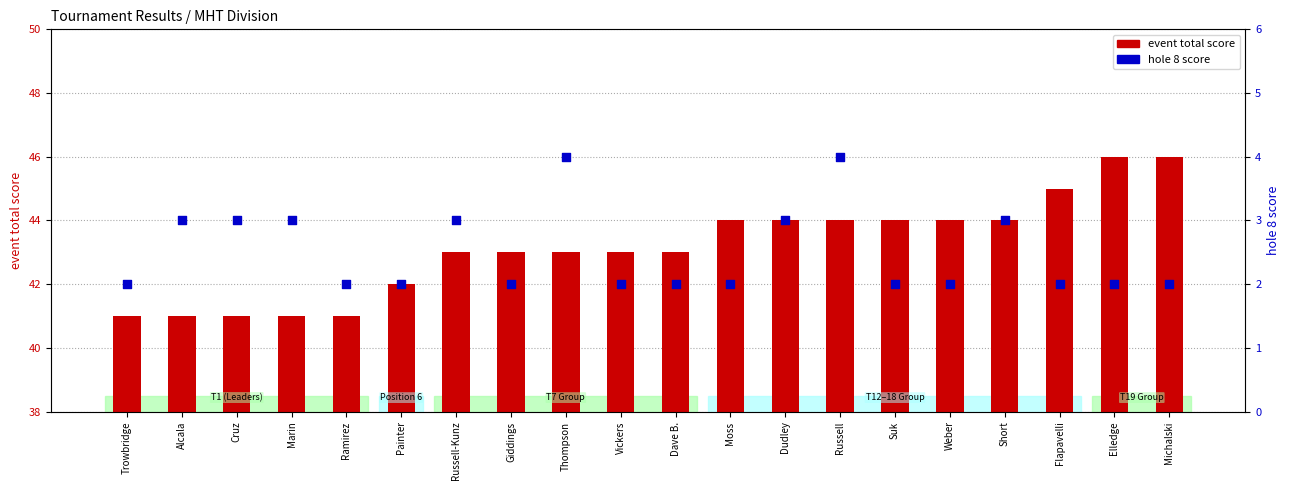

Which series has the largest total across all categories?

event total score